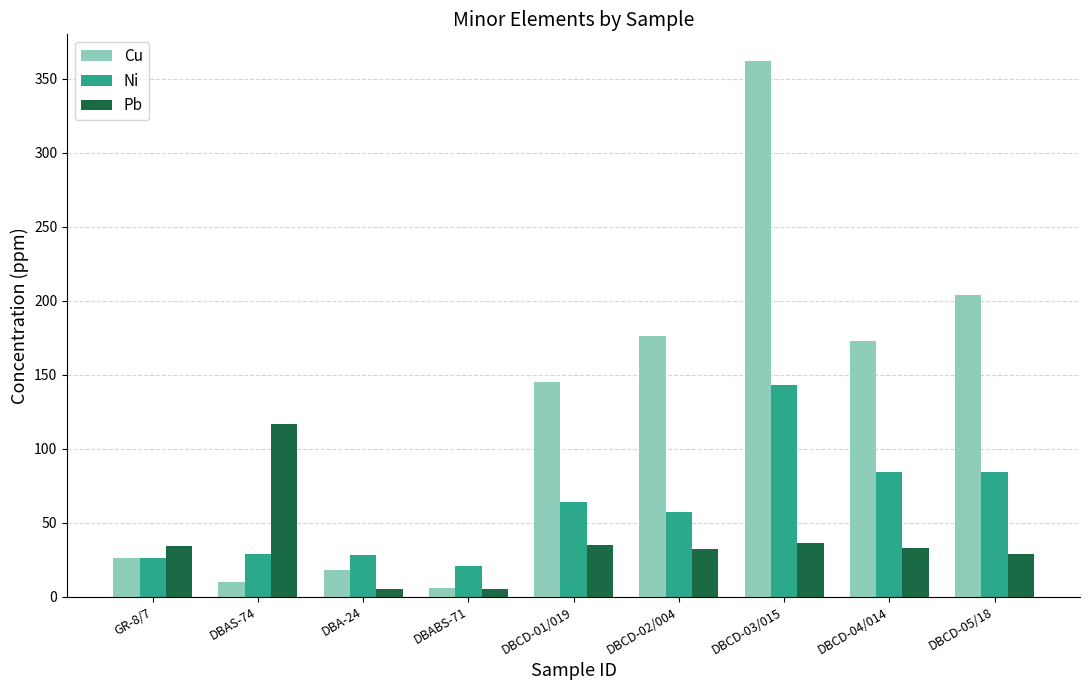

How many groups of bars are there?

9